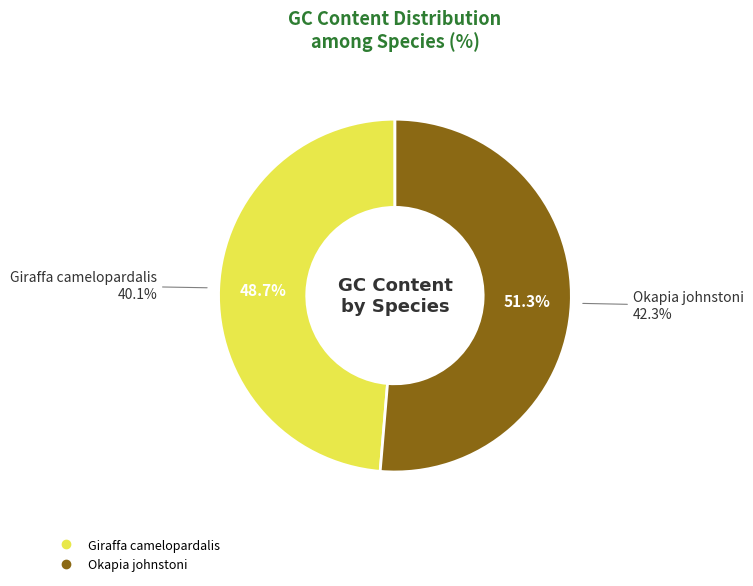

Do Okapia johnstoni and Giraffa camelopardalis together represent more than half of the pie?

Yes